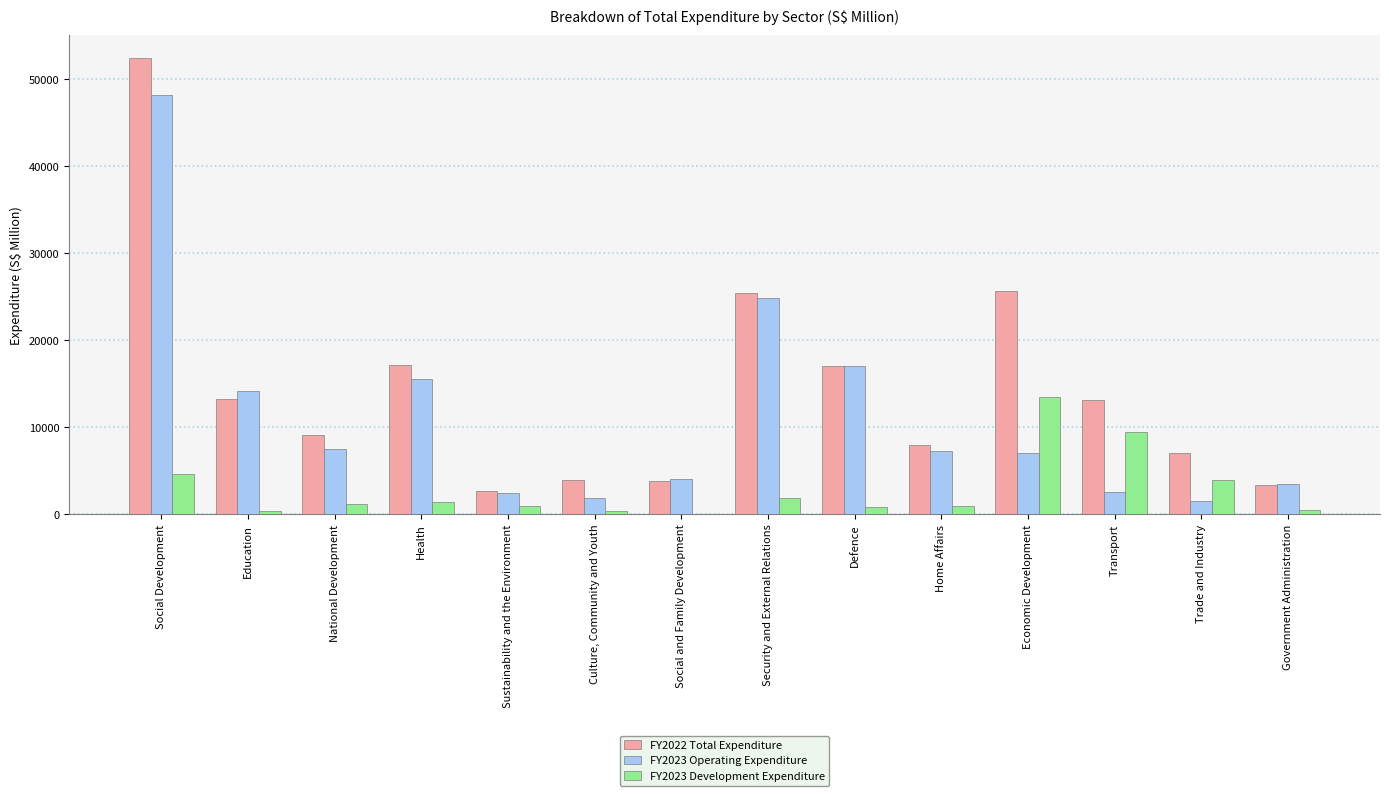

The FY2022 Total Expenditure series shows 13247 at Education. True or false?

True